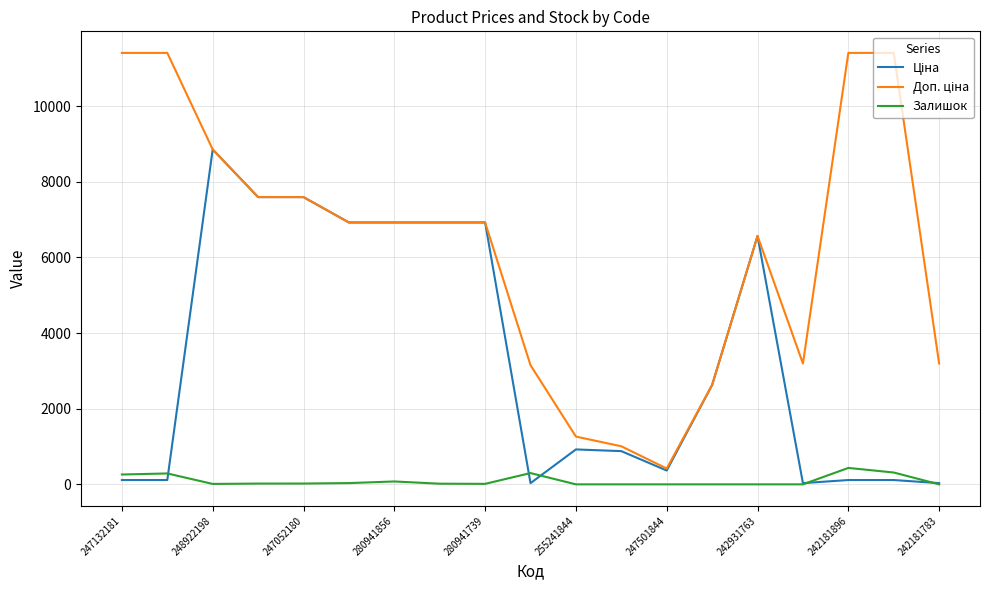

Does the chart display data point markers on the line(s)?

No